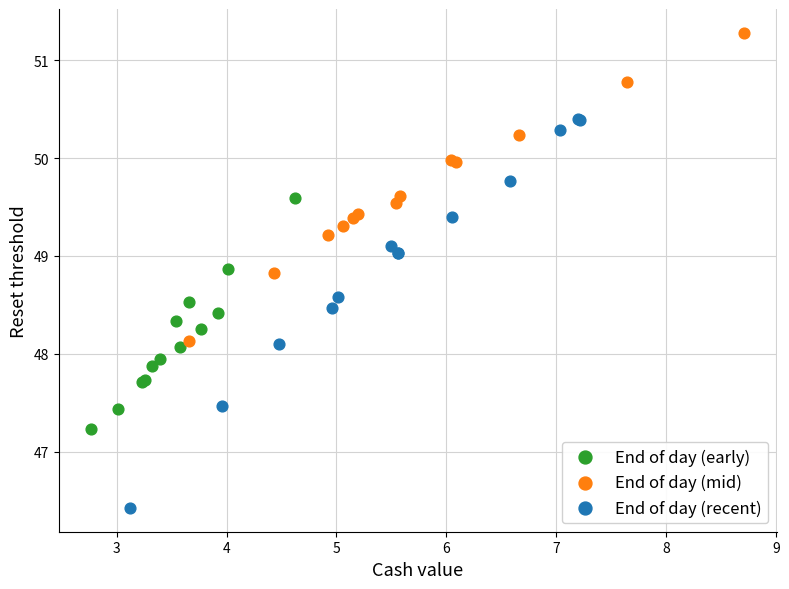

Which series contains the lowest Y value?

End of day (recent)